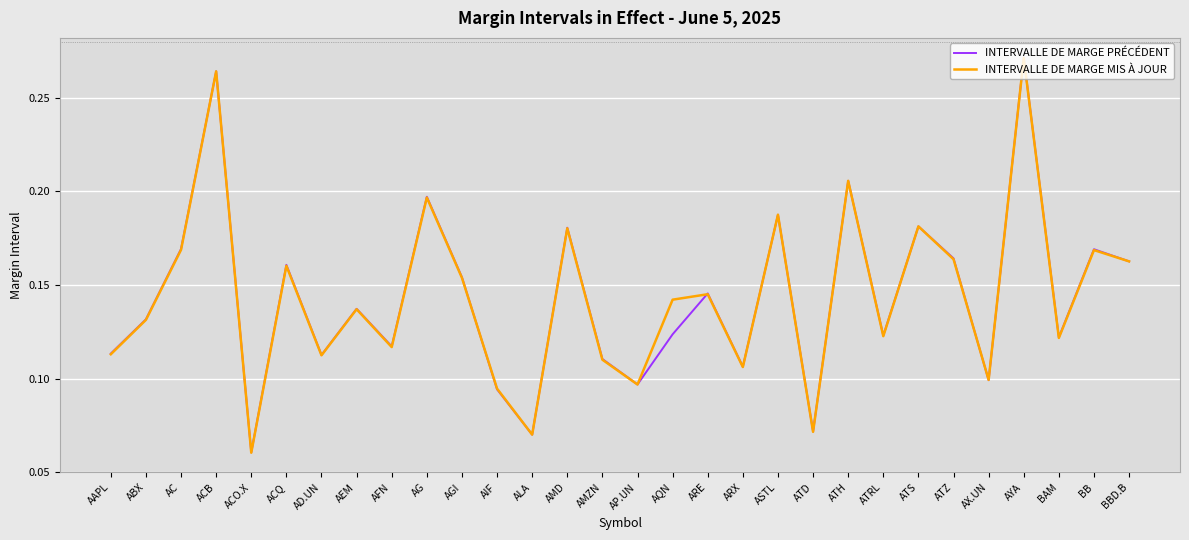

What position from the left is ATRL?

23